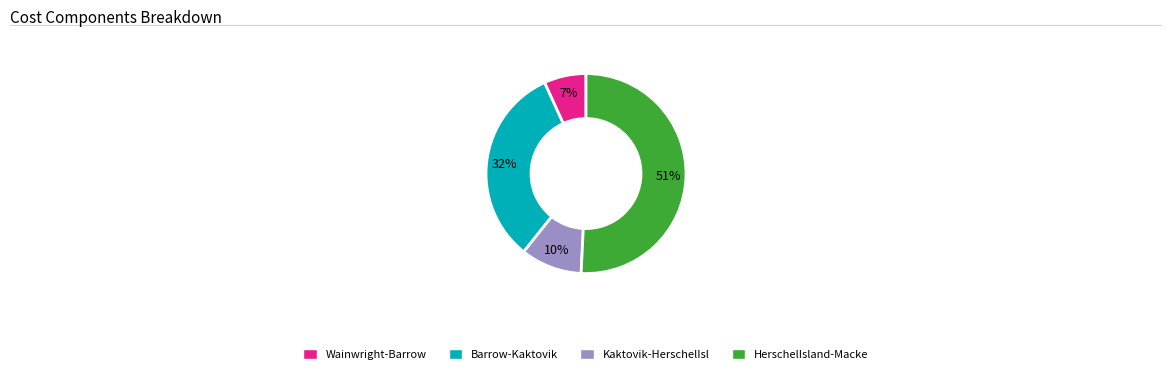

Which slice is the largest?

HerschelIsland-Macke